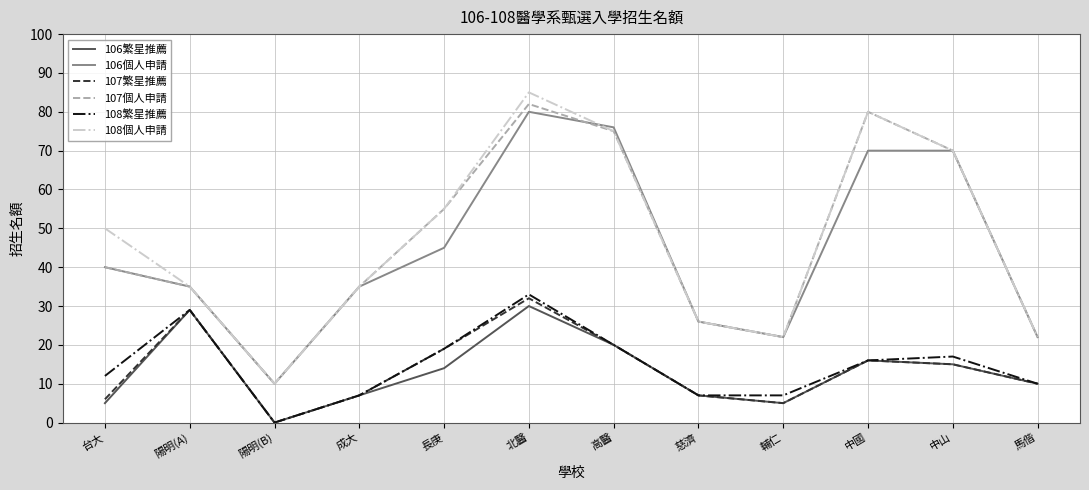

Reading left to right, list all the values displayed in this chart.

106繁星推薦: 台大=5	陽明(A)=29	陽明(B)=0	成大=7	長庚=14	北醫=30	高醫=20	慈濟=7	輔仁=5	中國=16	中山=15	馬偕=10
106個人申請: 台大=40	陽明(A)=35	陽明(B)=10	成大=35	長庚=45	北醫=80	高醫=76	慈濟=26	輔仁=22	中國=70	中山=70	馬偕=22
107繁星推薦: 台大=6	陽明(A)=29	陽明(B)=0	成大=7	長庚=19	北醫=32	高醫=20	慈濟=7	輔仁=5	中國=16	中山=15	馬偕=10
107個人申請: 台大=40	陽明(A)=35	陽明(B)=10	成大=35	長庚=55	北醫=82	高醫=75	慈濟=26	輔仁=22	中國=80	中山=70	馬偕=22
108繁星推薦: 台大=12	陽明(A)=29	陽明(B)=0	成大=7	長庚=19	北醫=33	高醫=20	慈濟=7	輔仁=7	中國=16	中山=17	馬偕=10
108個人申請: 台大=50	陽明(A)=35	陽明(B)=10	成大=35	長庚=55	北醫=85	高醫=75	慈濟=26	輔仁=22	中國=80	中山=70	馬偕=22